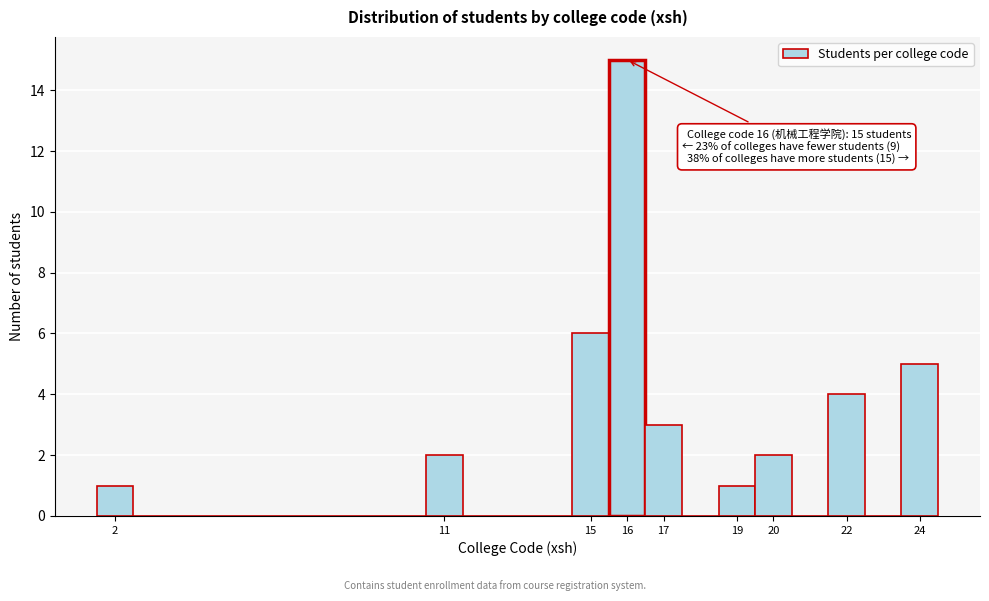

Which range on the x-axis has the tallest bar?

15.5 to 16.5